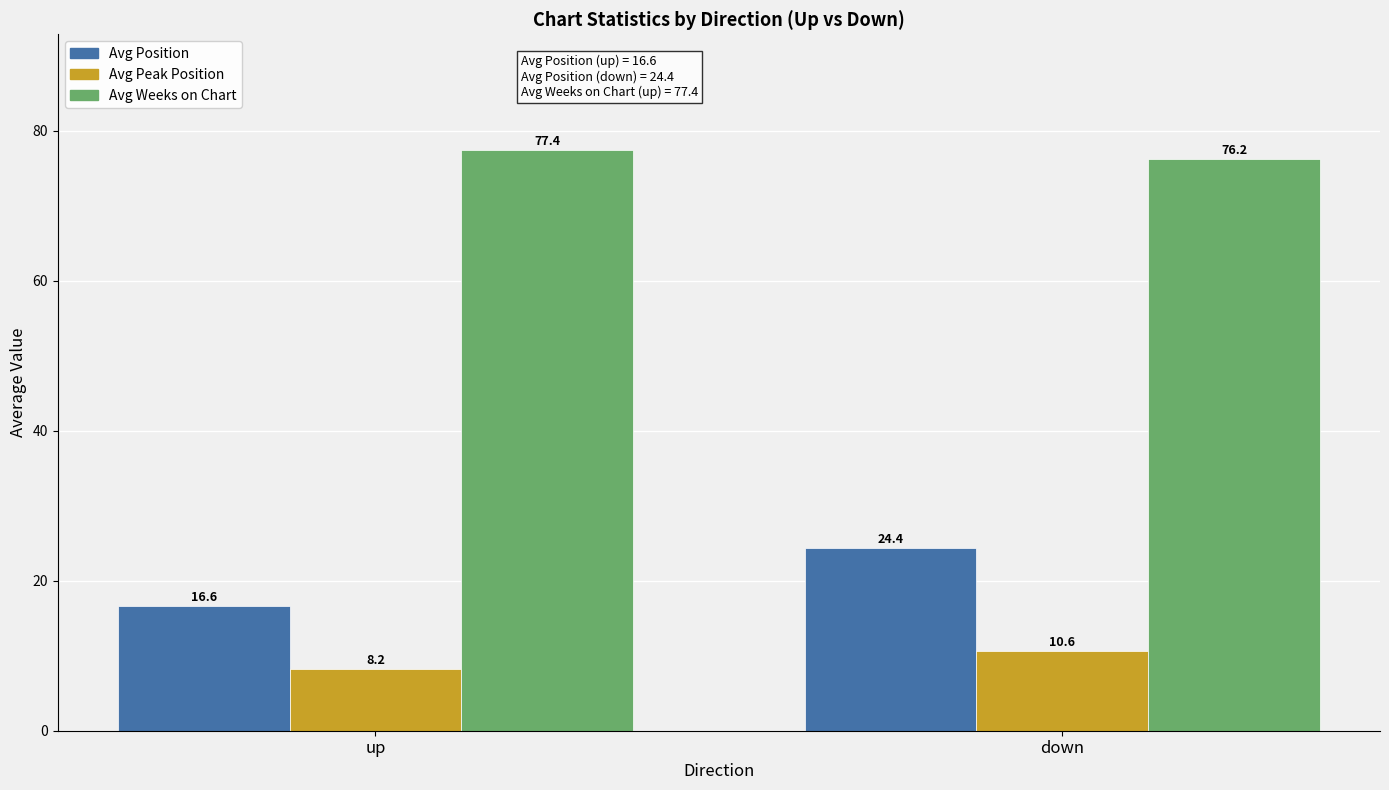

What is the difference between the highest and lowest values at up?

69.2